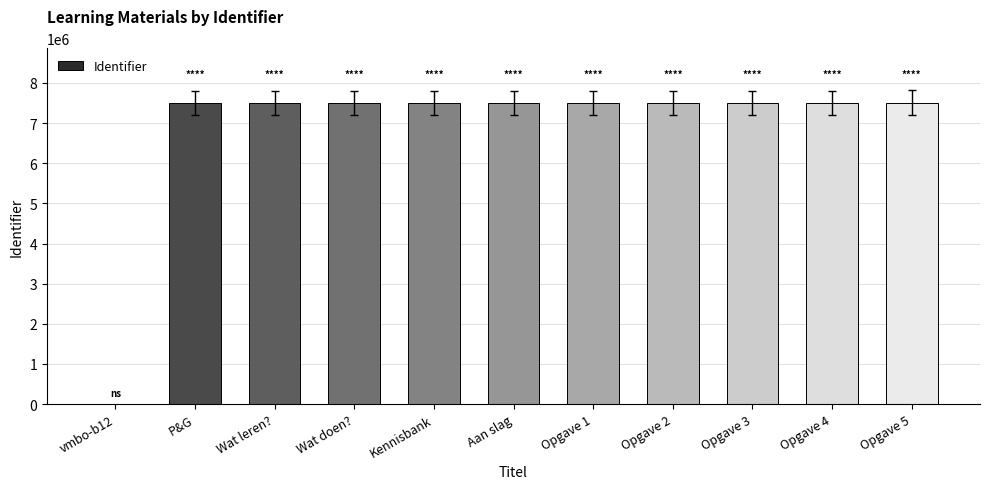

What is the sum of all values?

75063402